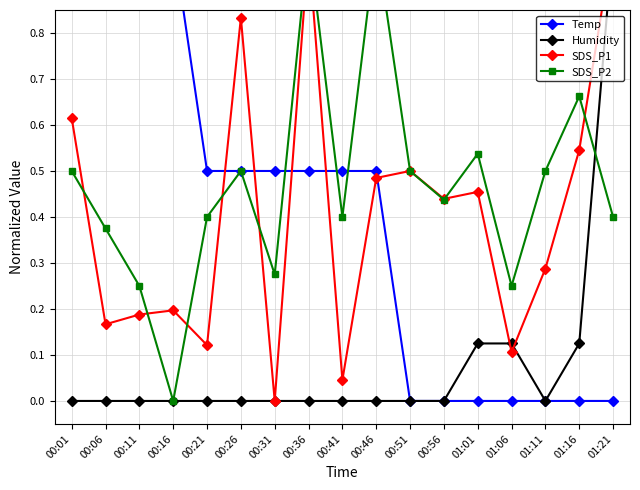

True or false: Humidity and Temp intersect in this chart.

False